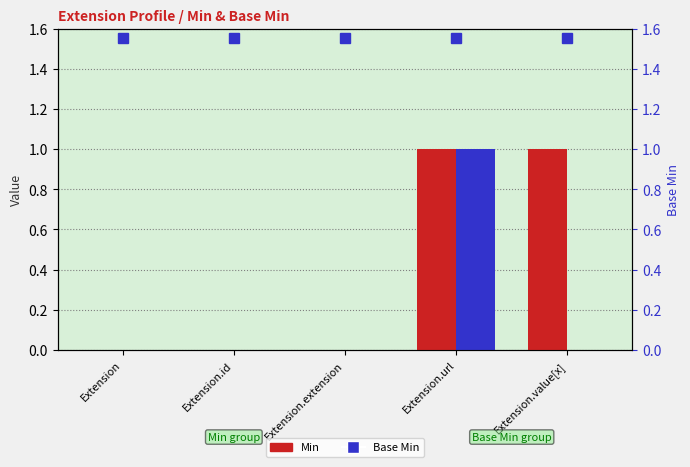

Which category has the lowest value across all series?

Extension